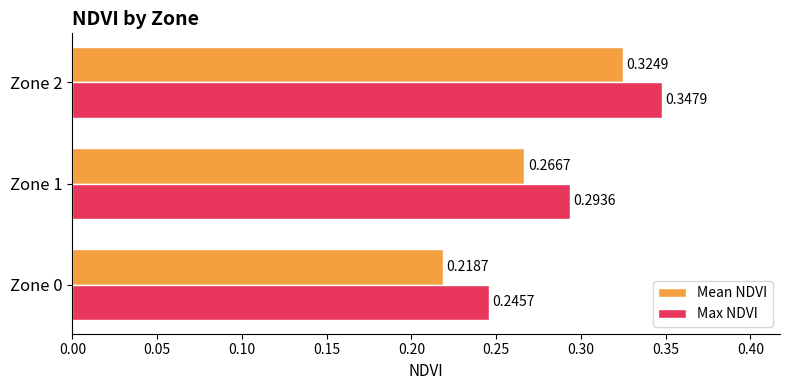

Rank the series by their average value, from lowest to highest.

Mean NDVI, Max NDVI